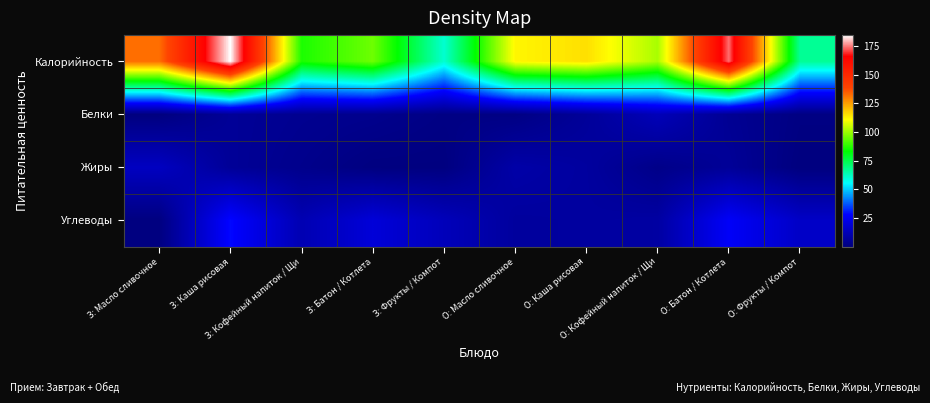

How many data points does each series have?

10